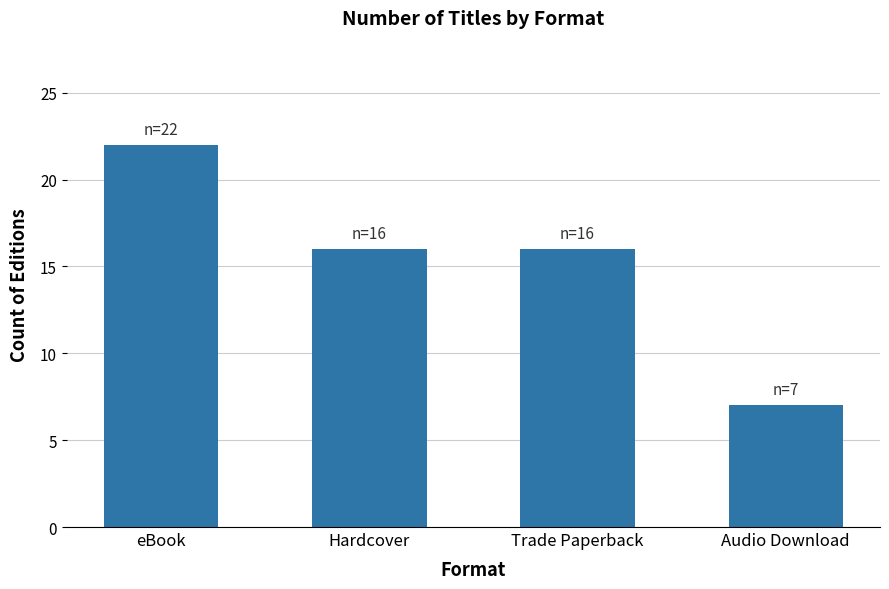

Does the chart contain stacked bars?

No